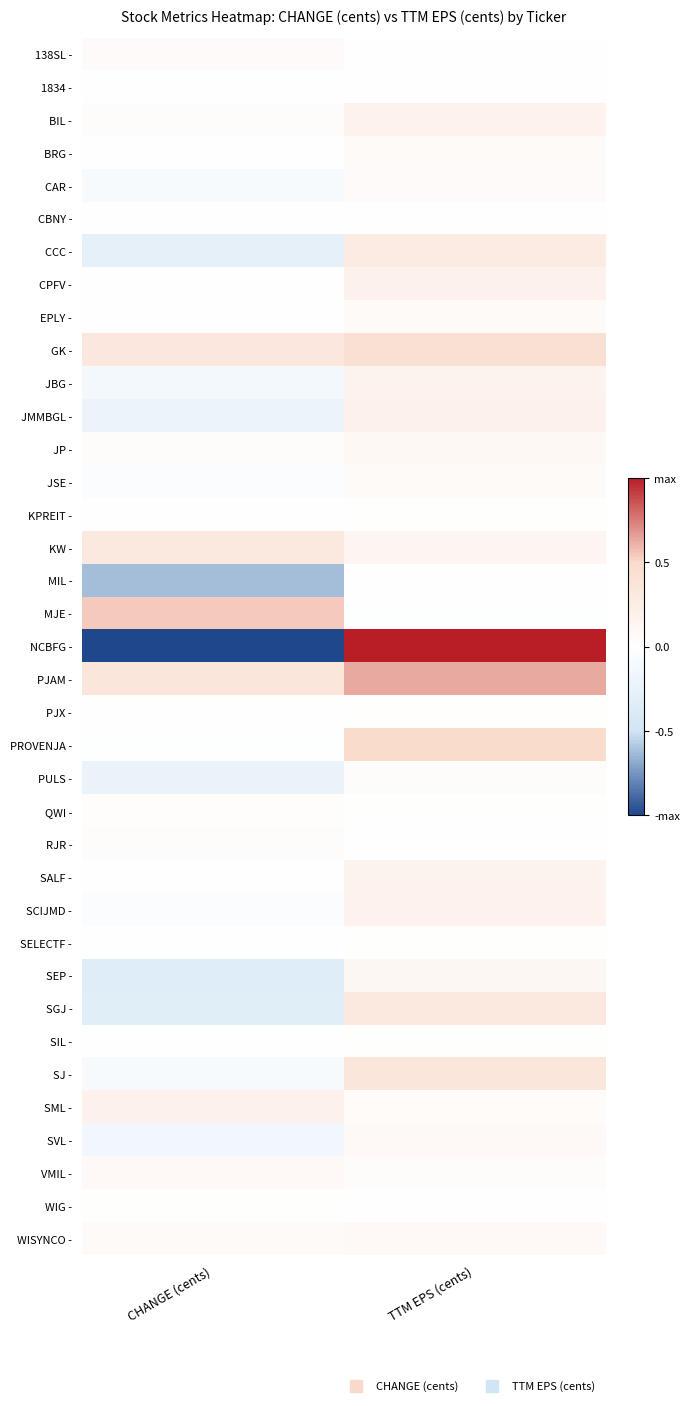

Which label corresponds to the largest value in the chart?

TTM EPS (cents)